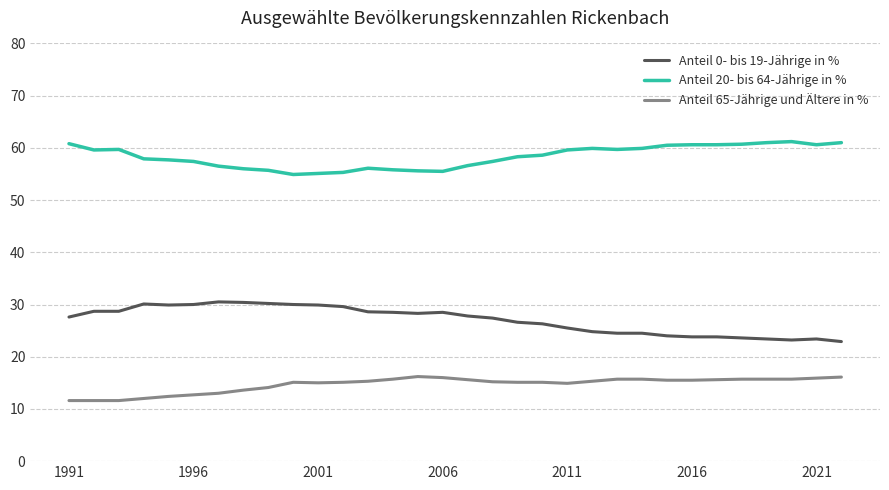

What is the maximum value for Anteil 20- bis 64-Jährige in %?

61.2